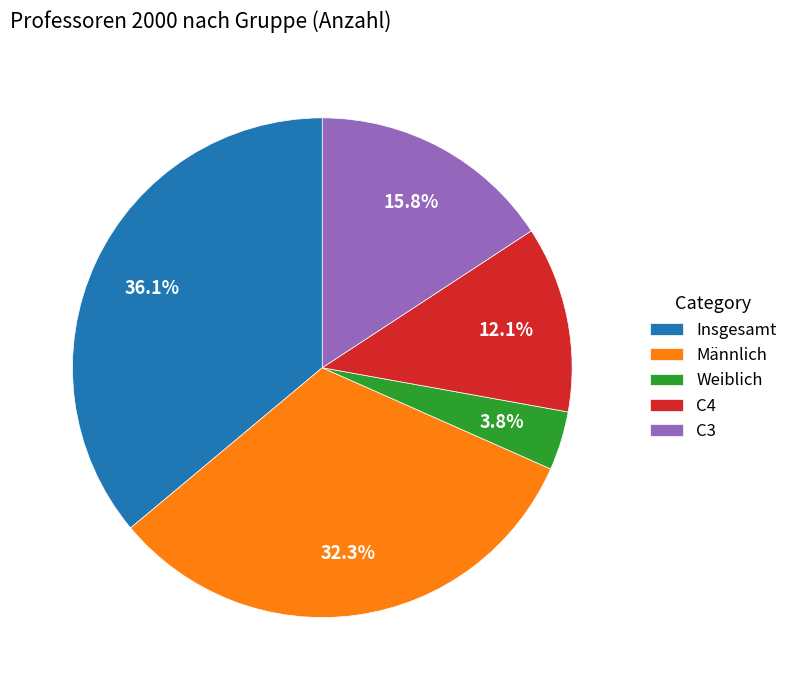

True or false: Männlich accounts for 32% of the total.

True